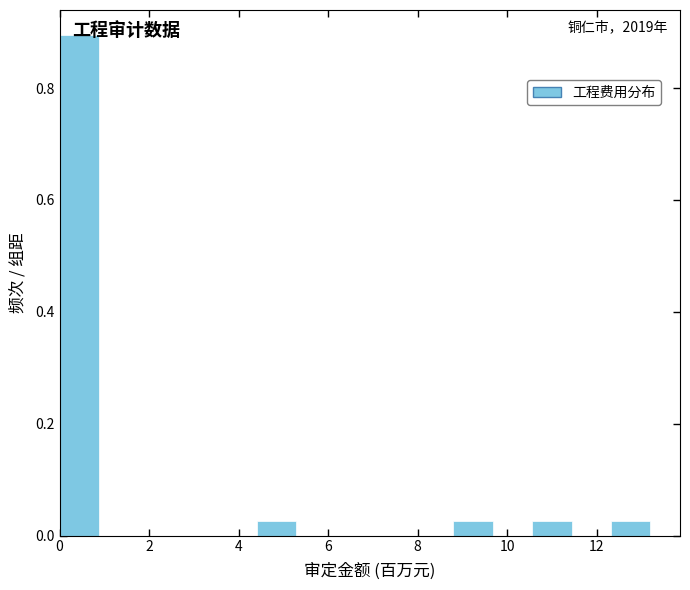

Over which range of the x-axis is the bar tallest?

0.0 to 0.8